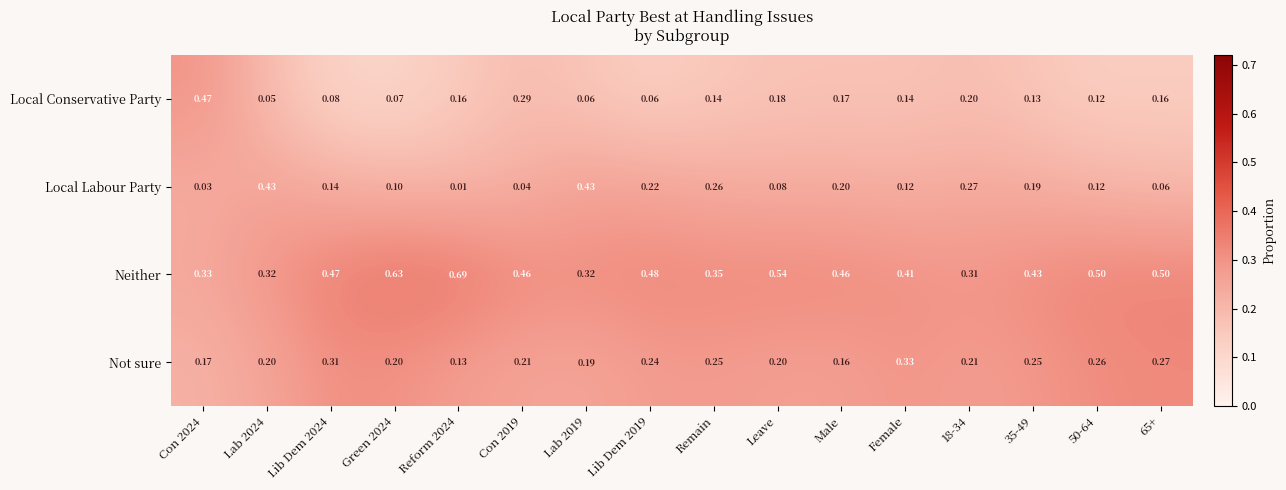

Which series changed the most between Lab 2019 and 65+?

Local Labour Party